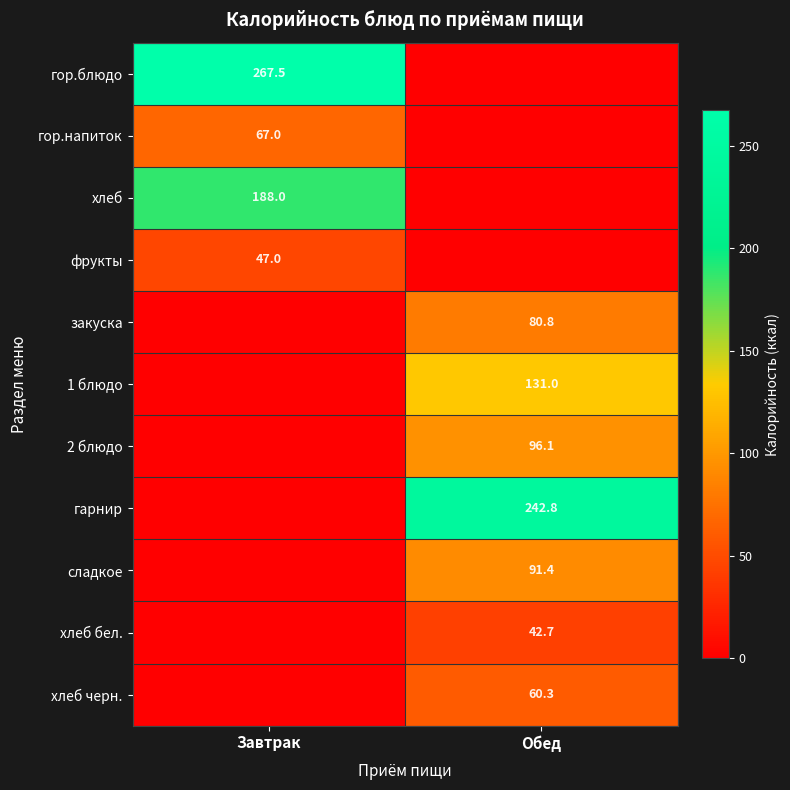

Is the value of 1 блюдо at Обед greater than the value of гор.блюдо at Завтрак?

No